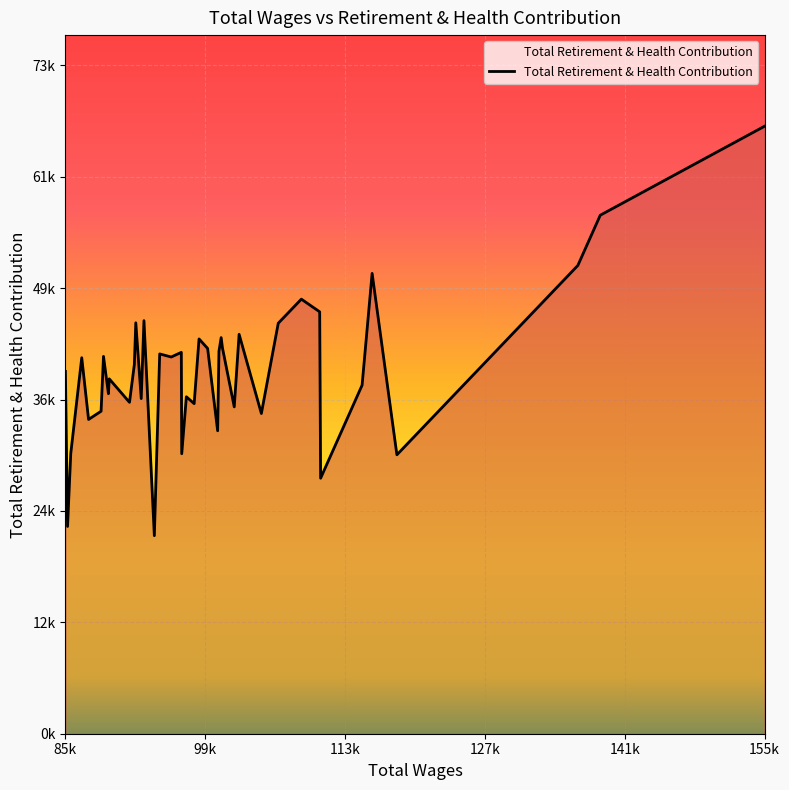

Rank the categories by value from lowest to highest.

94233, 85506, 110950, 118619, 96987, 85830, 100598, 87620, 104993, 88879, 102267, 98236, 91735, 92914, 97454, 89617, 115120, 89700, 85292, 92224, 86935, 95932, 89122, 94772, 96945, 100730, 99589, 101080, 98728, 100950, 102756, 106692, 92369, 93189, 110857, 109014, 116129, 136812, 139067, 155584